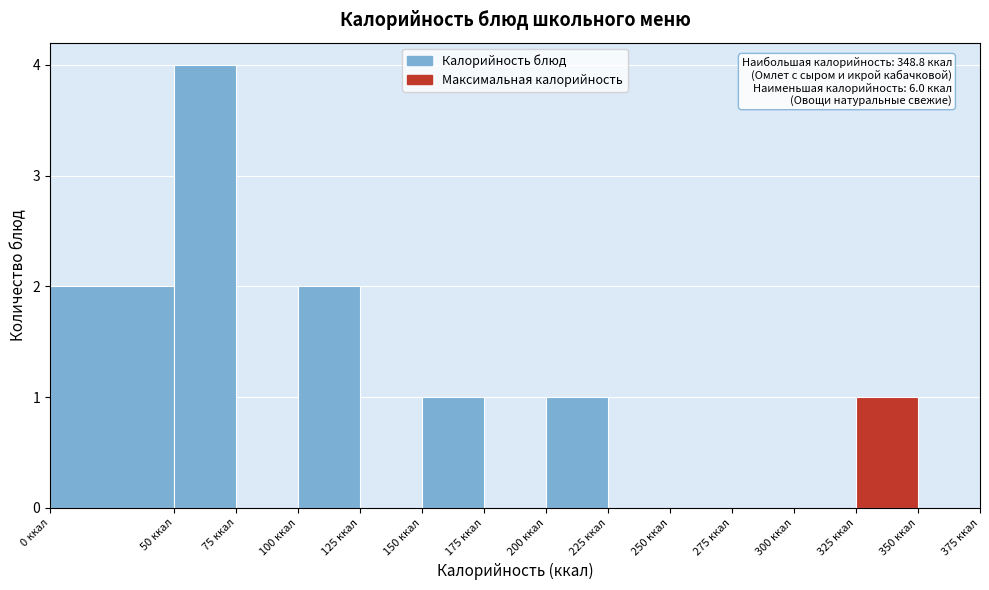

Over which range of the x-axis is the bar tallest?

50 to 75